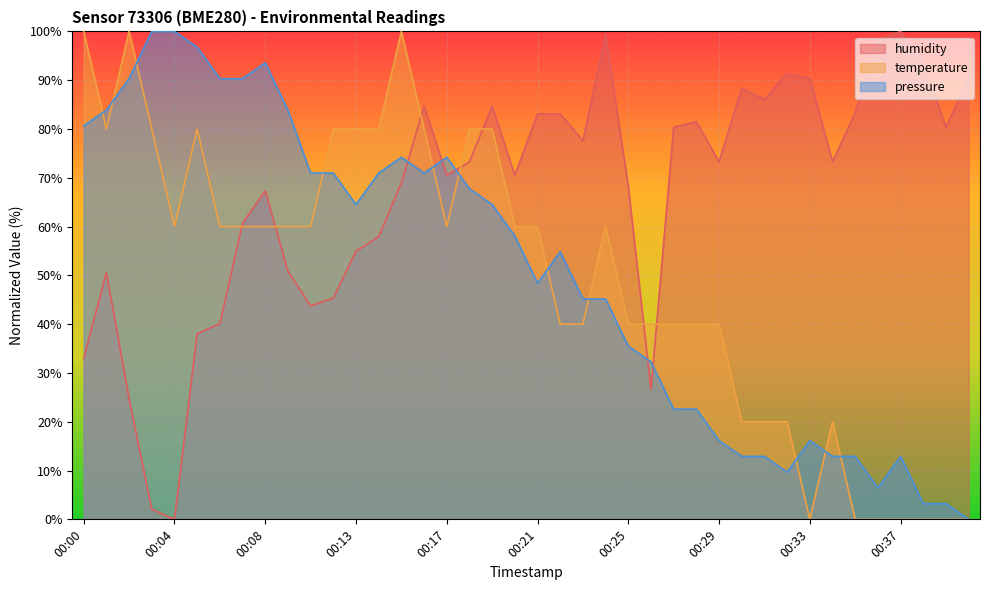

How many distinct data groups are displayed?

3